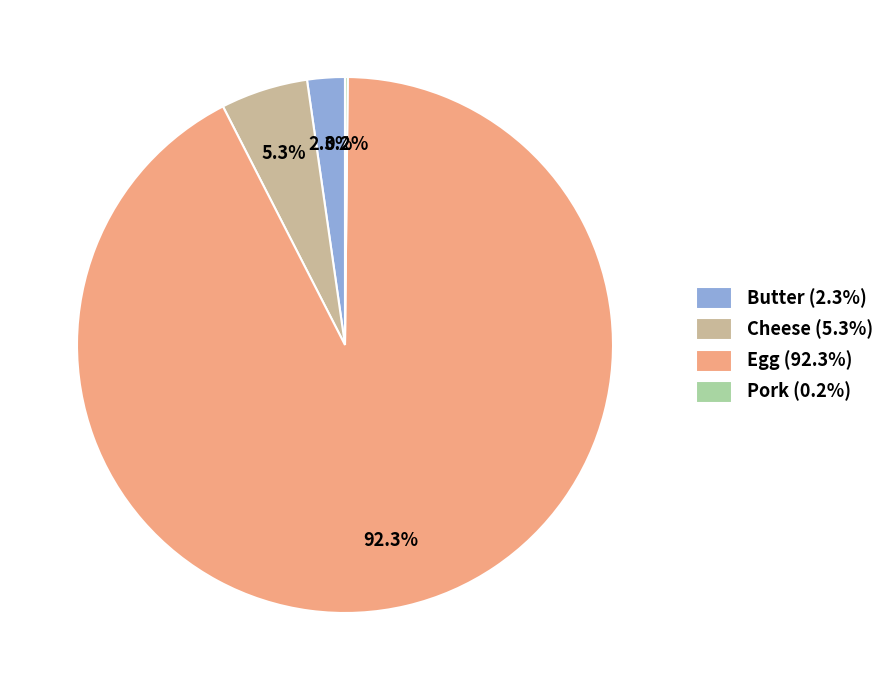

Is Egg (92.3%) the majority of the pie?

Yes